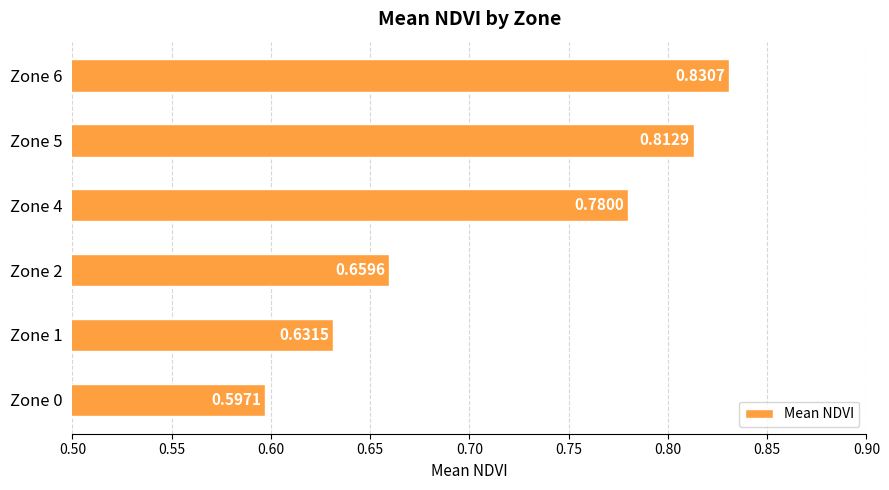

Rank the categories by value from highest to lowest.

Zone 6, Zone 5, Zone 4, Zone 2, Zone 1, Zone 0